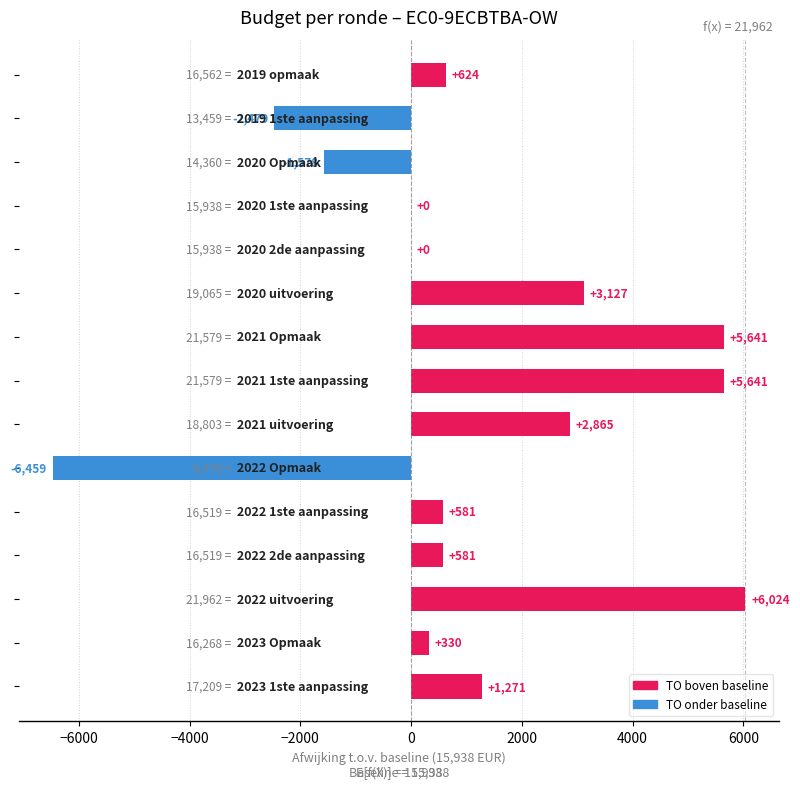

What is the greatest value displayed?

6024